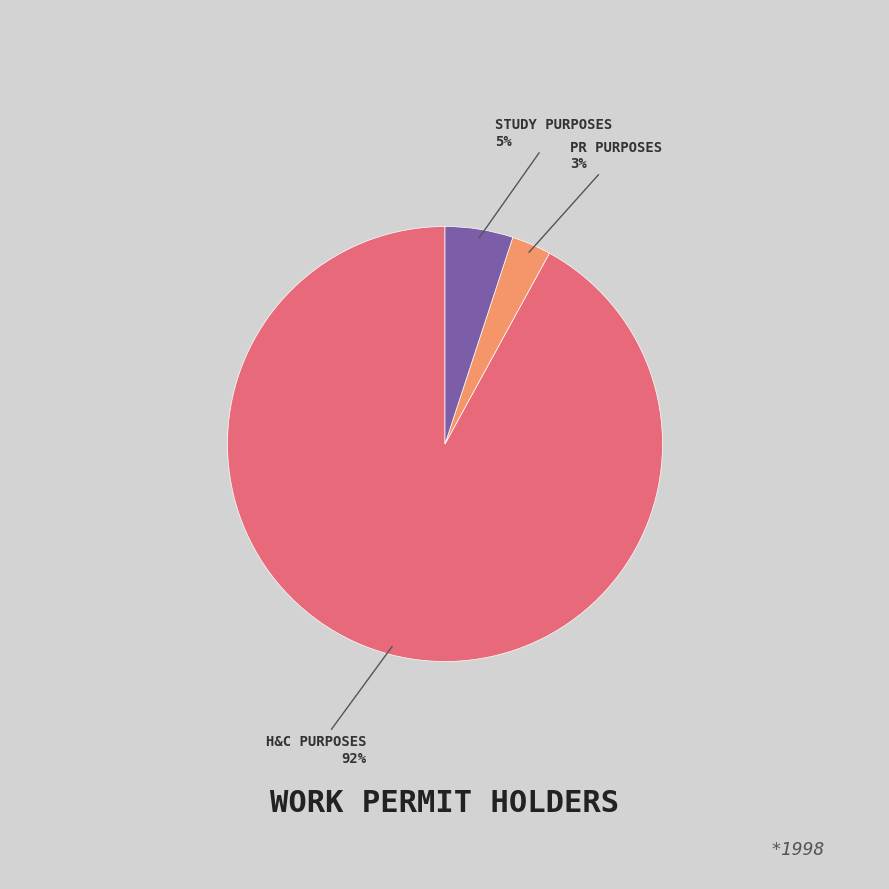

To the nearest percent, what portion does PR PURPOSES represent?

3%